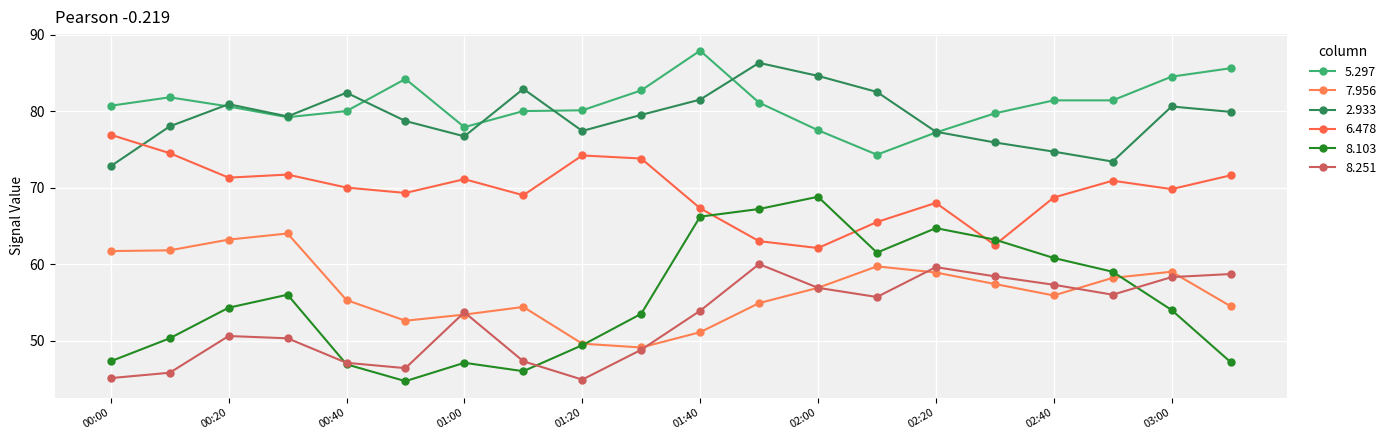

Between which two adjacent categories do 7.956 and 8.251 first intersect?

2001/07/11 00:50 and 2001/07/11 01:00